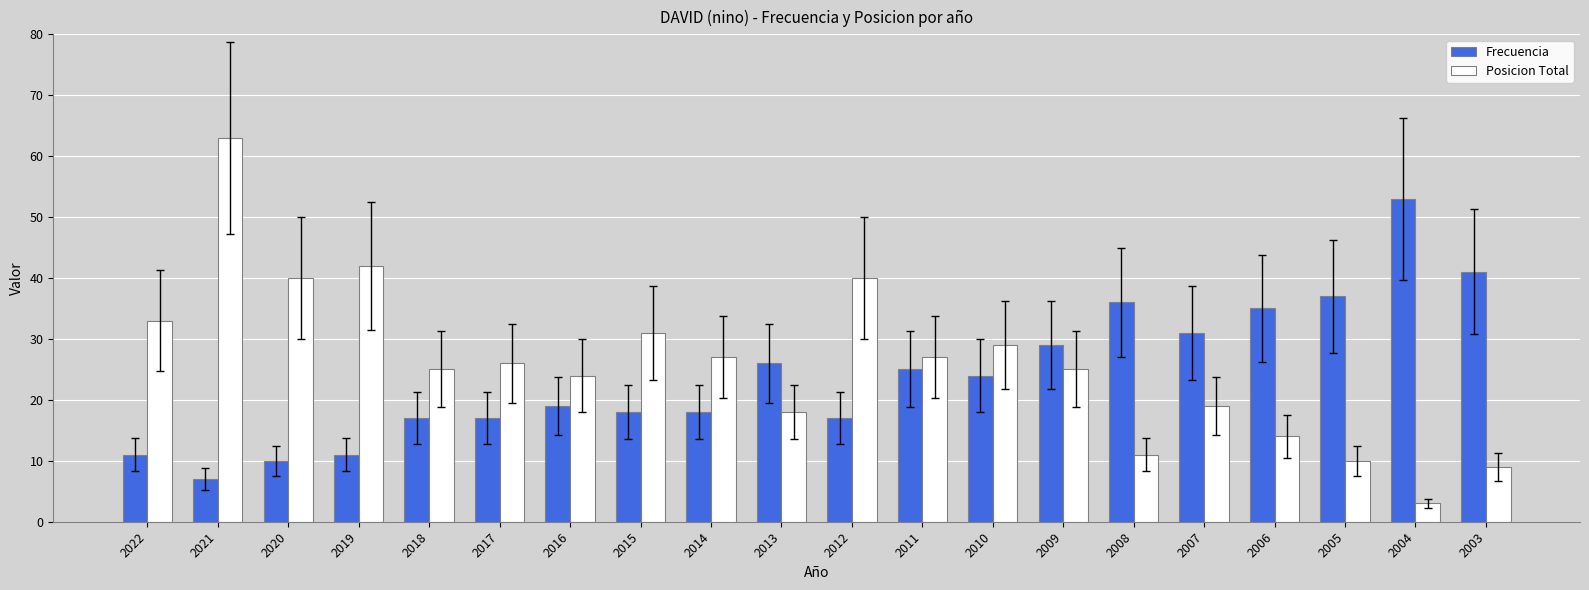

Rank the series at 2018 from lowest to highest value.

Frecuencia, Posicion Total